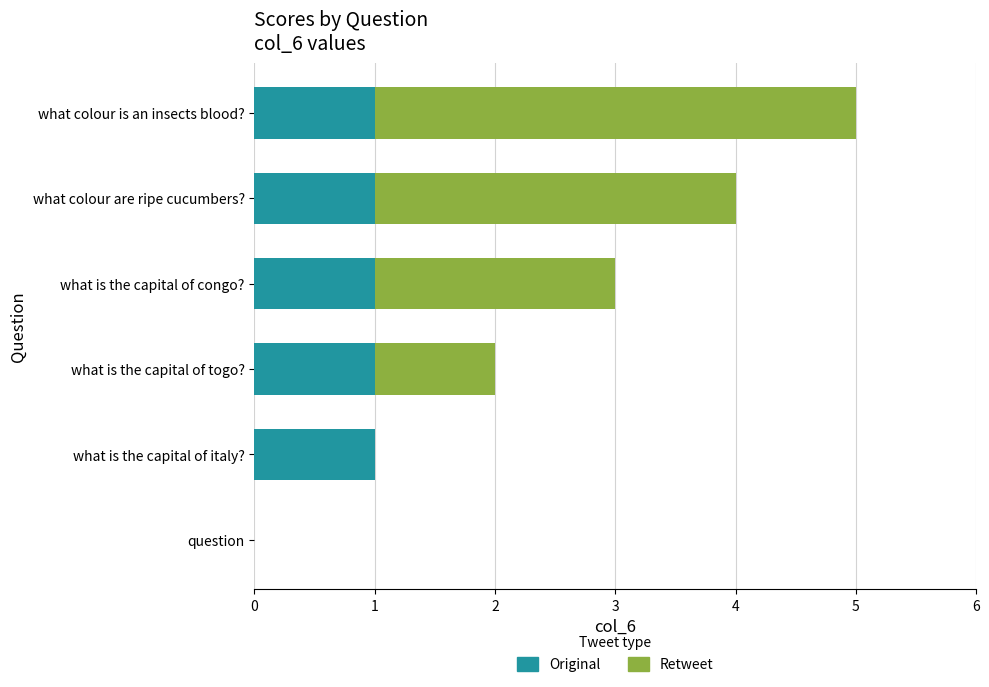

At which category is the sum across all series the highest?

what colour is an insects blood?